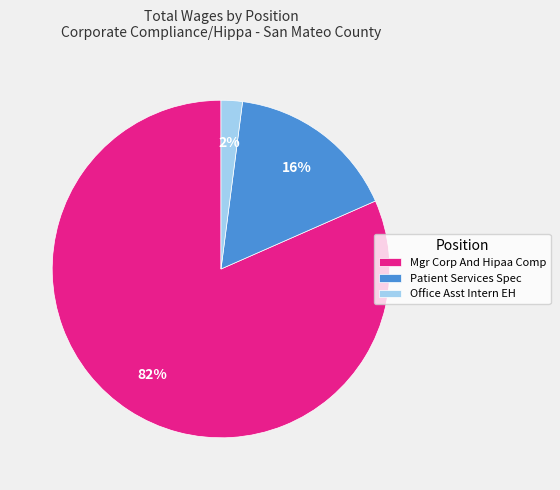

How many segments does this pie chart have?

3